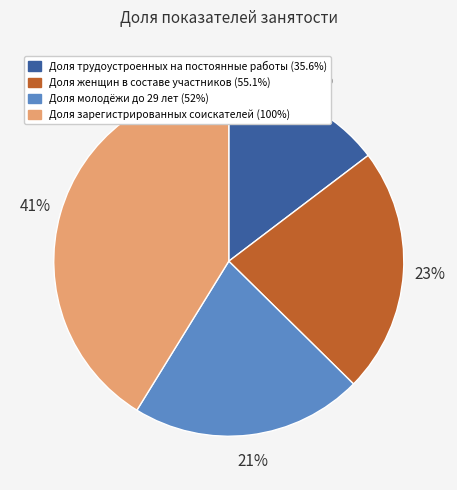

Is the sum of Доля зарегистрированных соискателей (100%) and Доля трудоустроенных на постоянные работы (35.6%) greater than half?

Yes